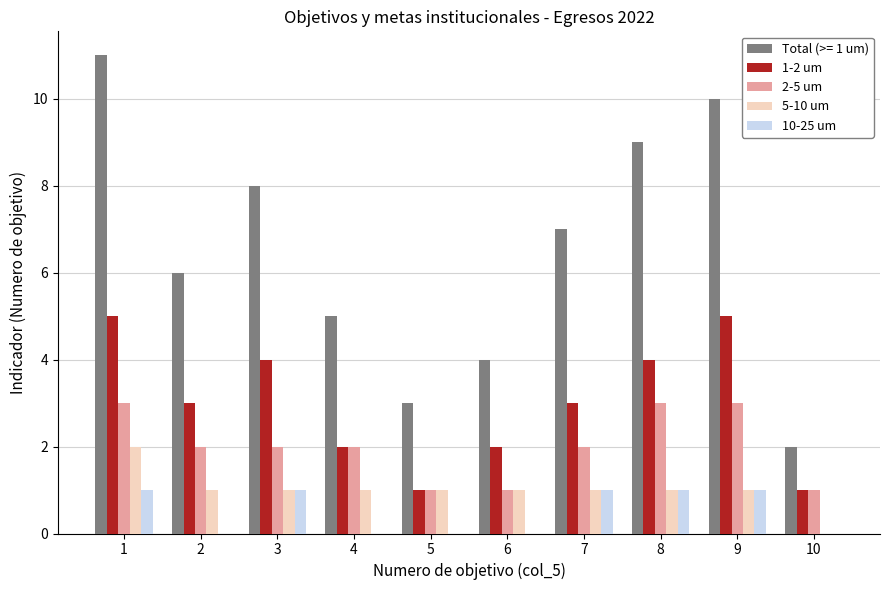

Which series has the largest total across all categories?

Total (>= 1 um)